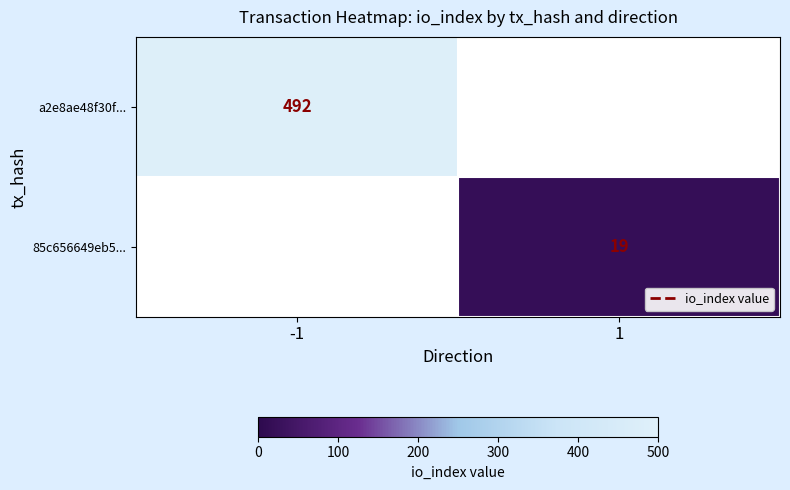

How many distinct data groups are displayed?

2